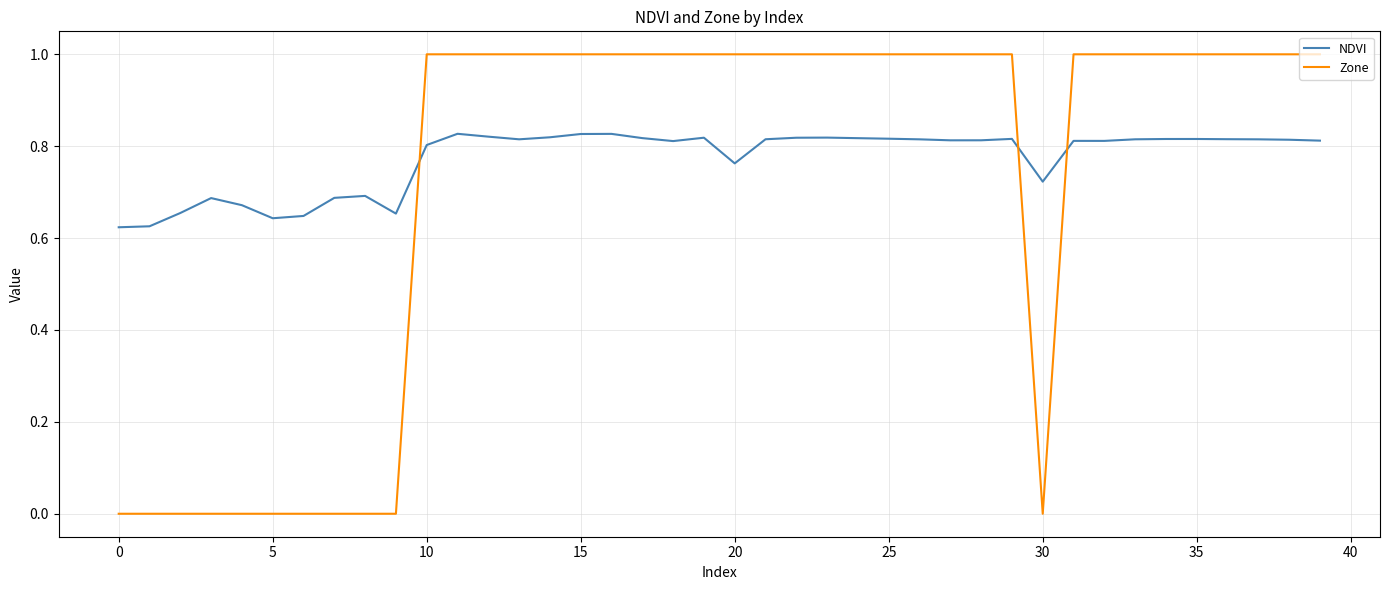

What is the highest value of the Zone series?

1.0